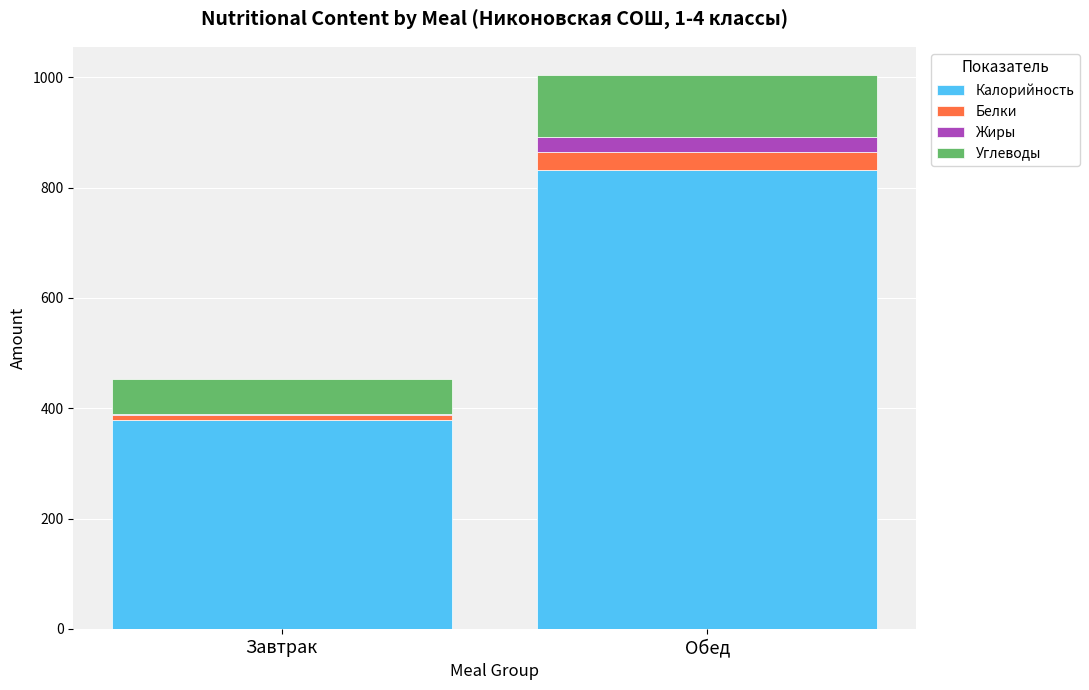

Are the bars horizontal?

No